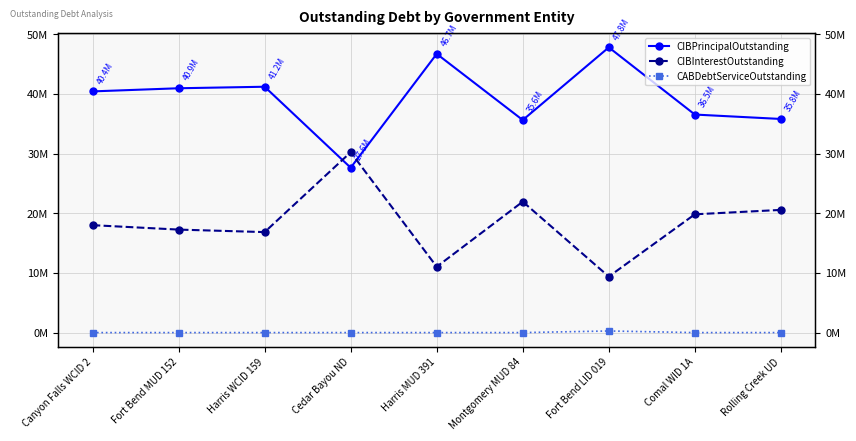

What is the total value across all series at Comal WID 1A?

56347498.3